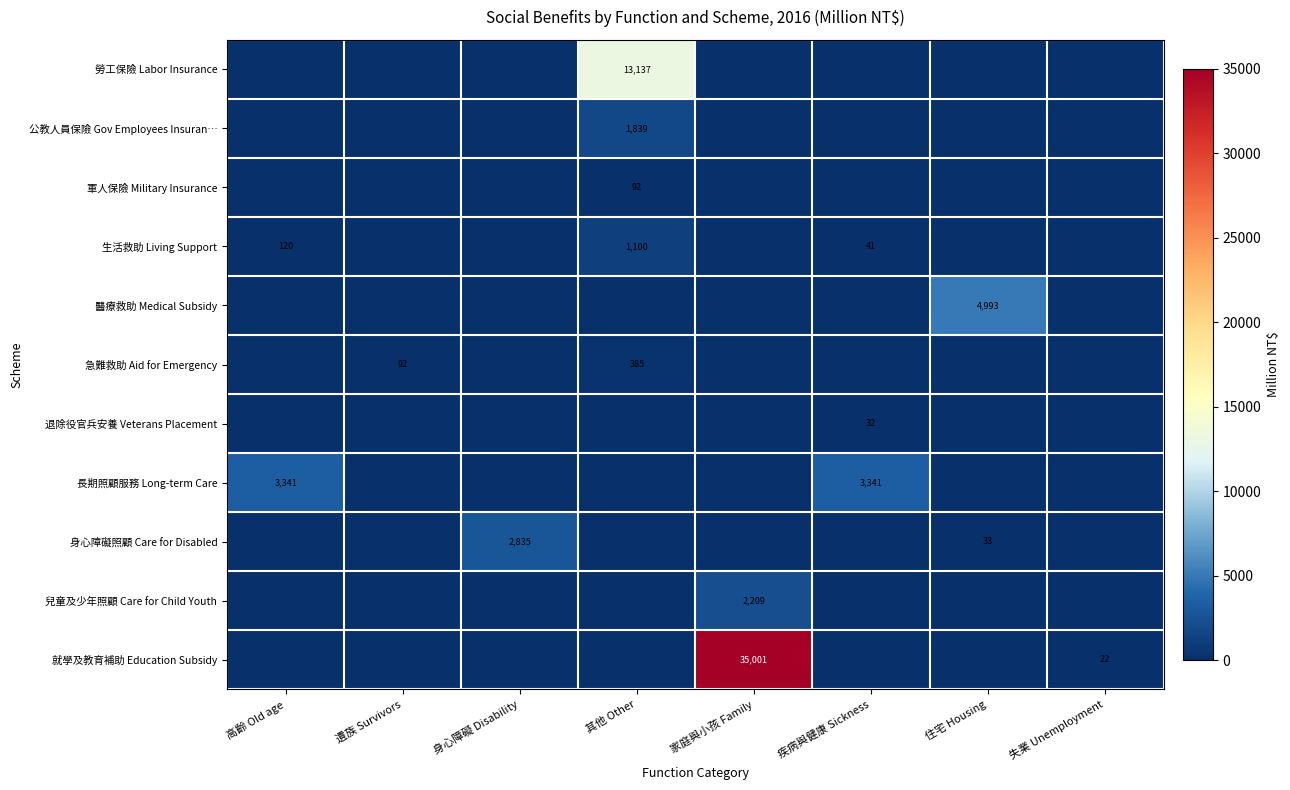

Which series has the largest total across all categories?

就學及教育補助 Education Subsidy